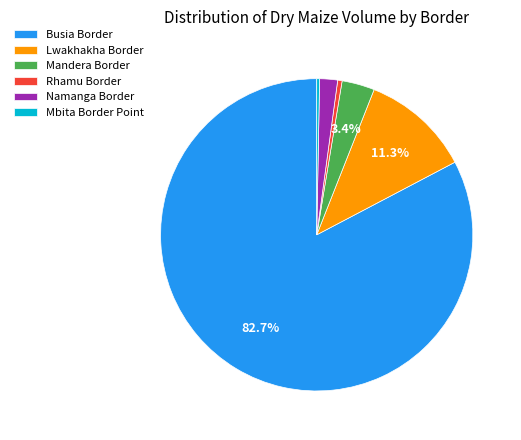

To the nearest percent, what is the combined percentage of Busia Border and Namanga Border?

85%